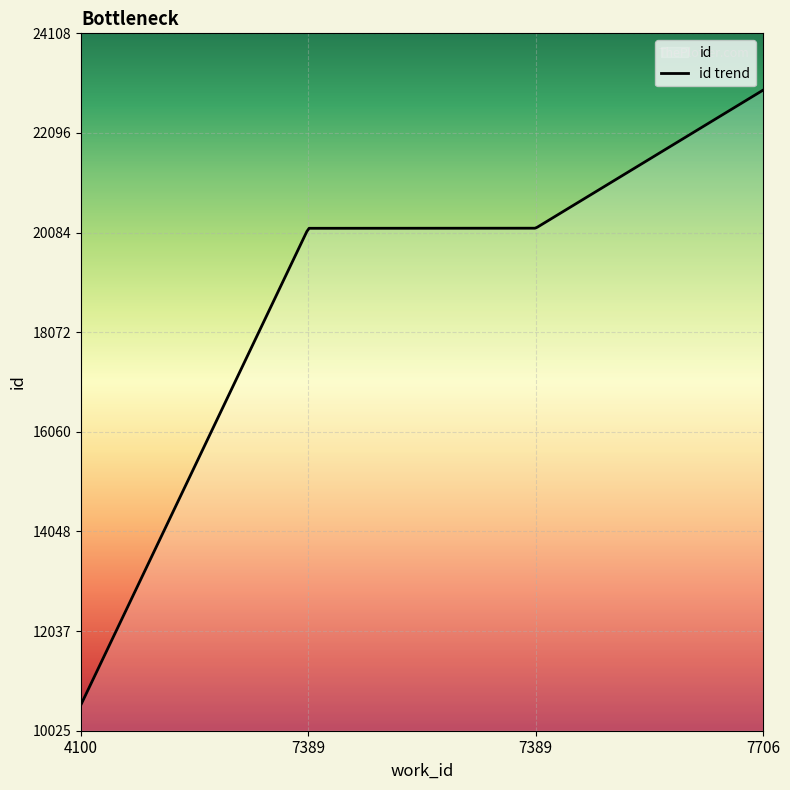

Reading left to right, list all the values displayed in this chart.

4100=10553	7389=20171	7389=20173	7706=22960